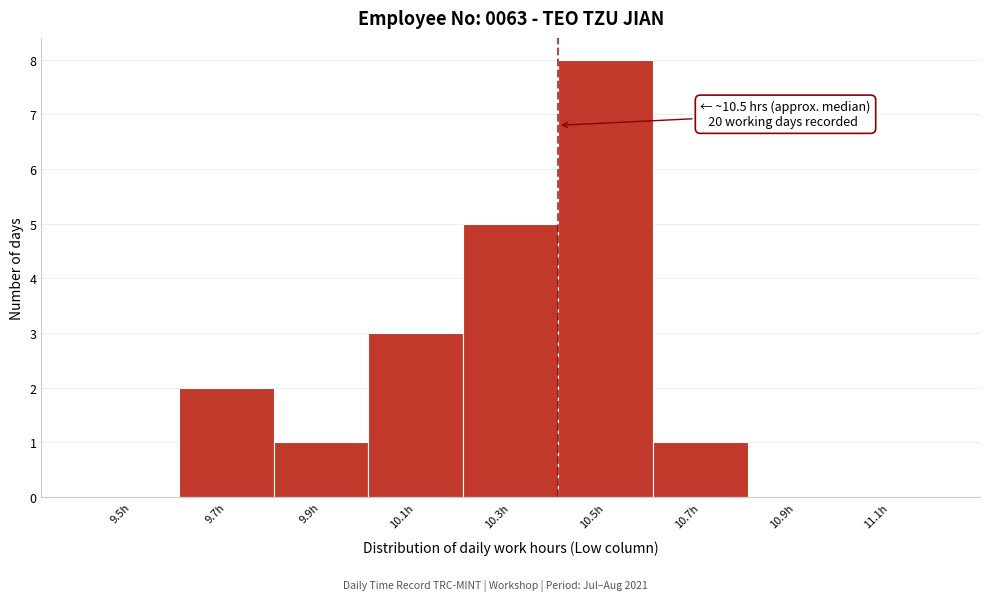

Reading left to right, transcribe all the data shown in this chart.

9.5h=0	9.7h=2	9.9h=1	10.1h=3	10.3h=5	10.5h=8	10.7h=1	10.9h=0	11.1h=0